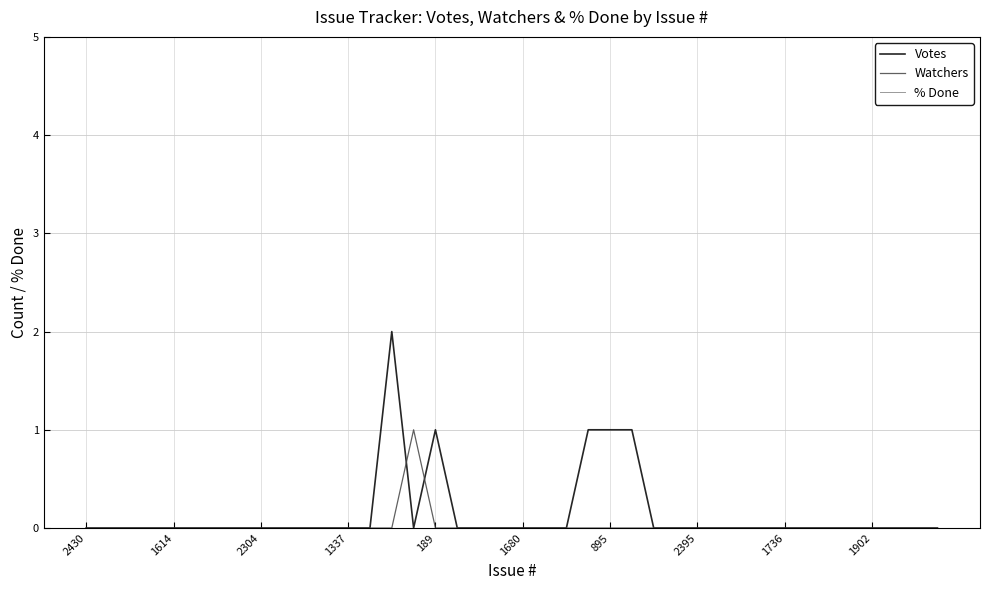

Which series has the largest range (max minus min)?

Votes